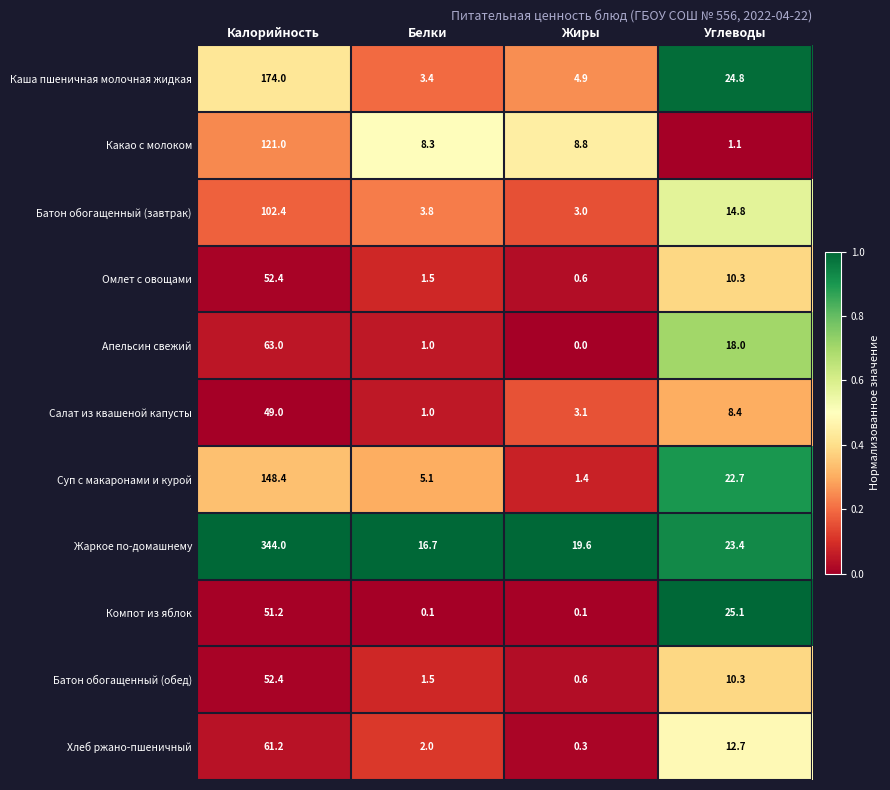

Rank the categories by Хлеб ржано-пшеничный value from lowest to highest.

Жиры, Белки, Углеводы, Калорийность